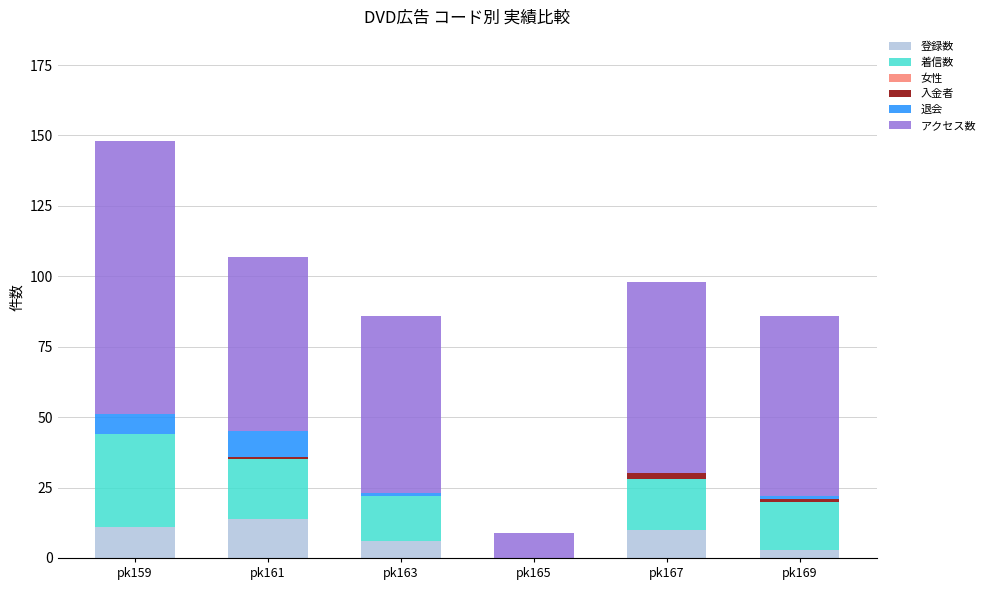

At which category is the sum across all series the highest?

pk159